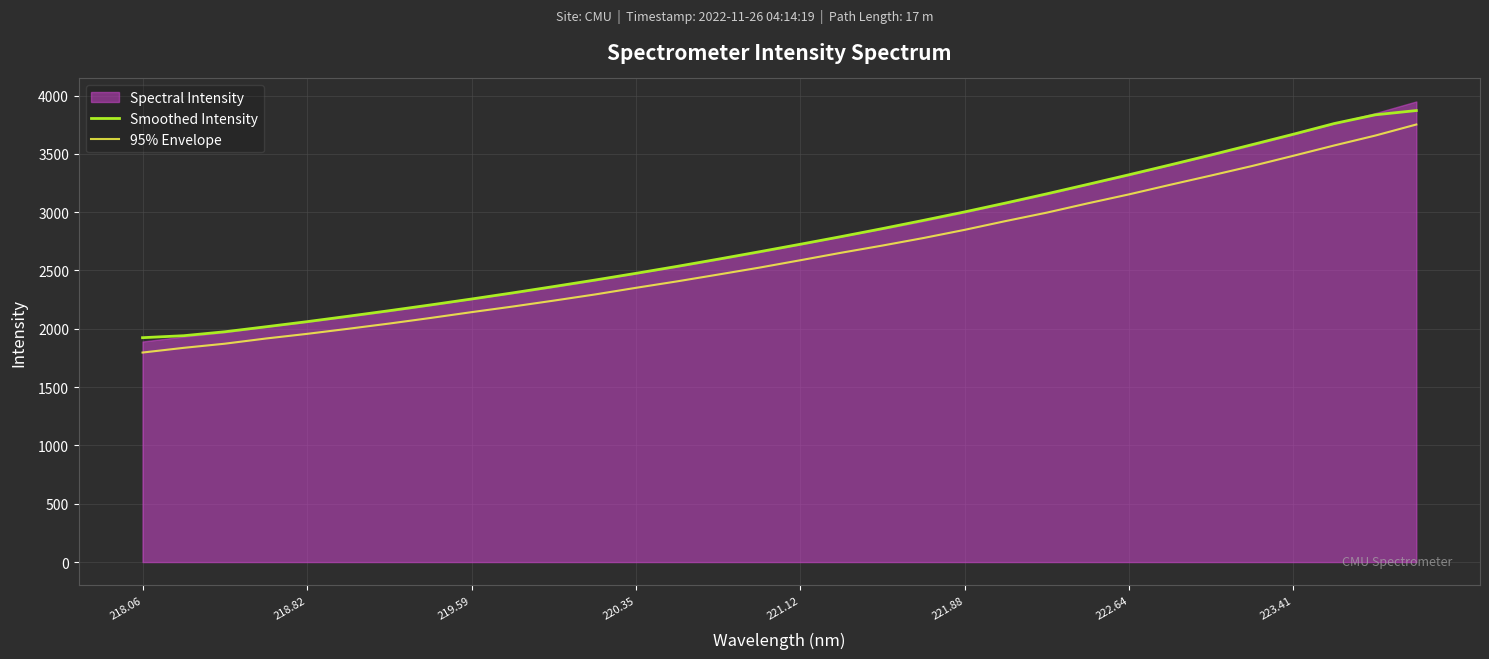

What is the difference between the maximum and second lowest values in the 95% Envelope series?

1914.9